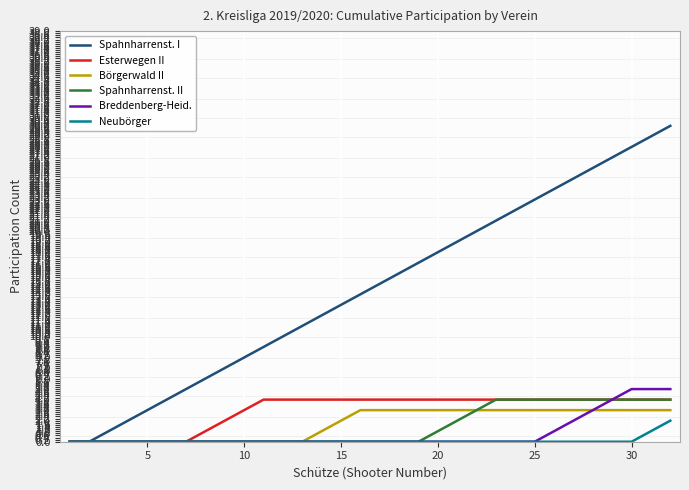

Which series has the widest spread of values?

Spahnharrenst. I